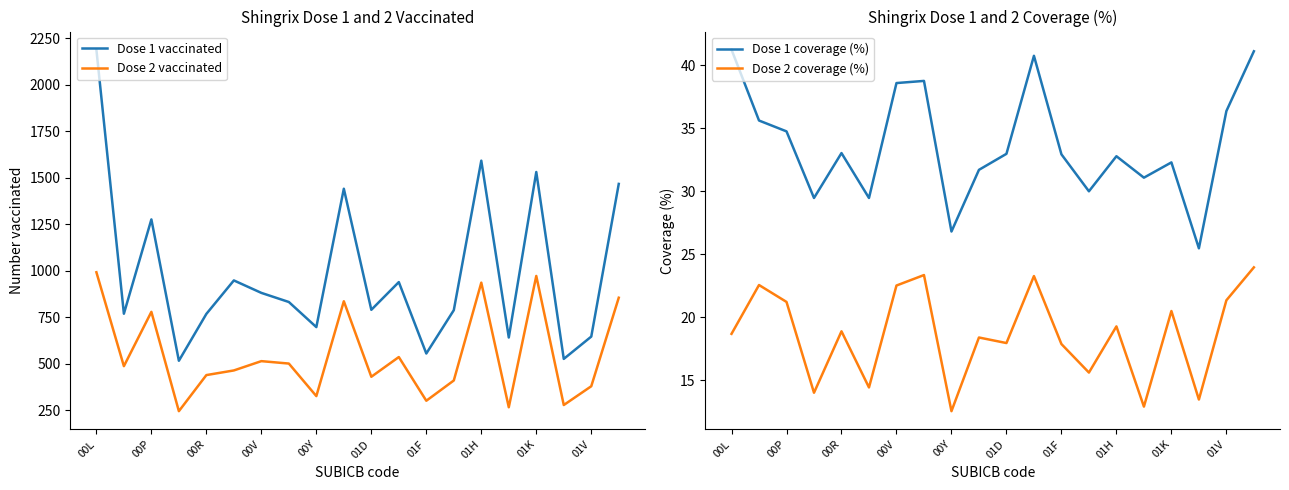

True or false: Dose 2 coverage (%) and Dose 1 coverage (%) cross at least once.

False